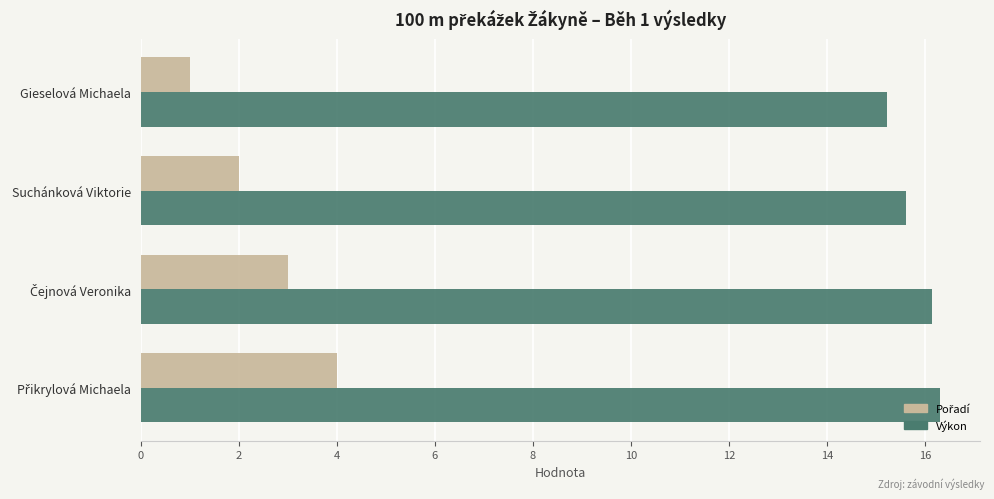

What is the difference between the maximum and minimum values in the Výkon series?

1.1